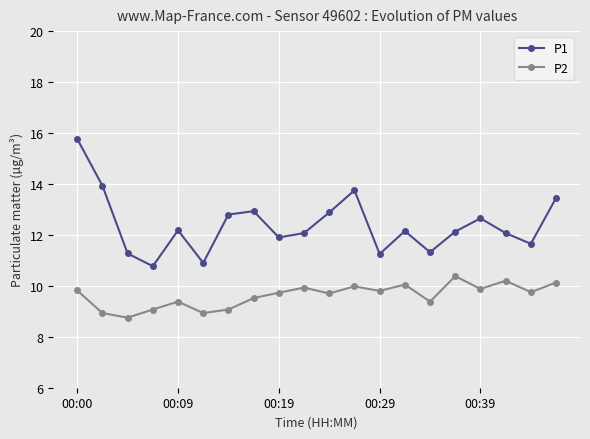

How many lines are shown in the chart?

2